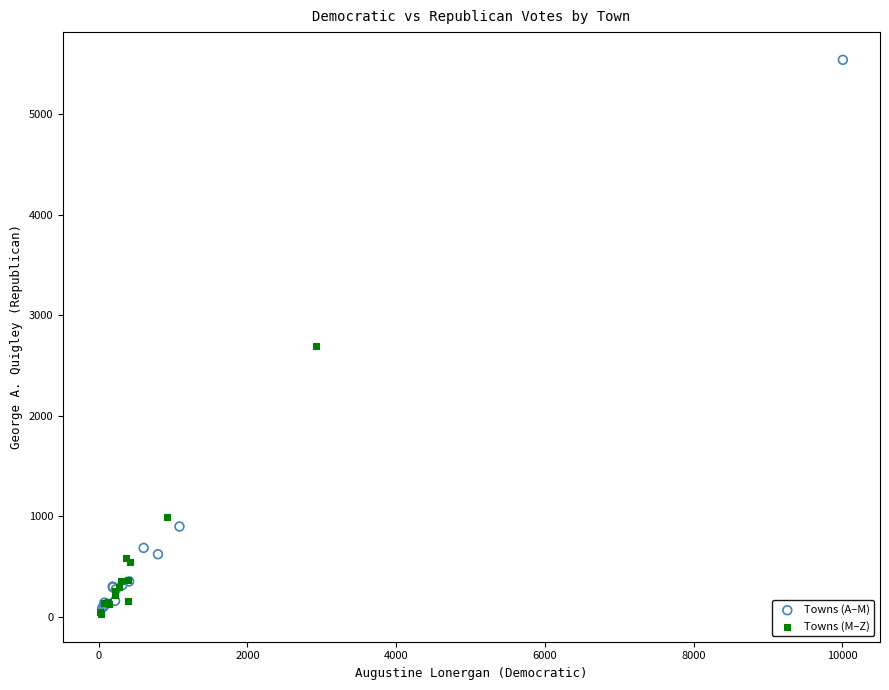

Which series has the widest spread of Y values?

Towns (A–M)